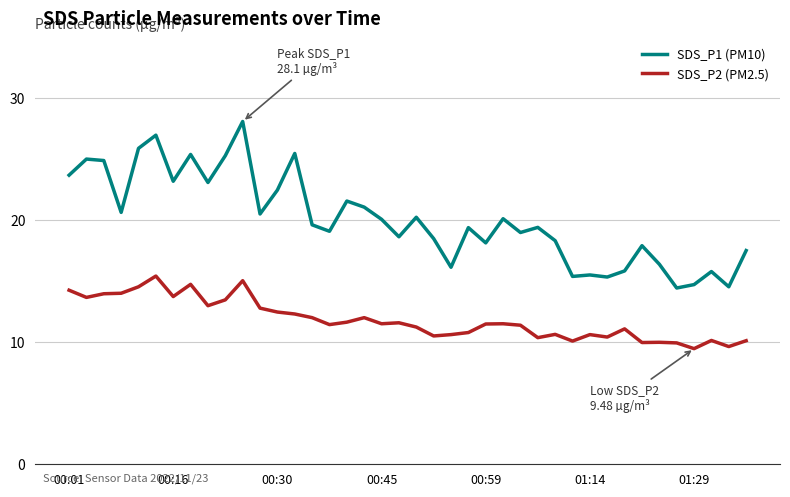

What is the lowest value of the SDS_P2 (PM2.5) series?

9.5